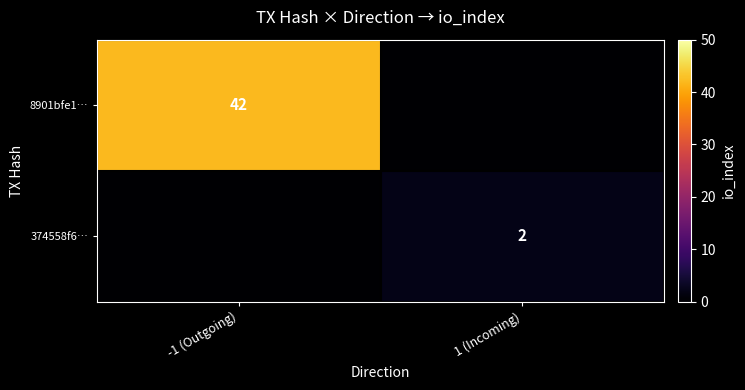

The 374558f6… series shows 0 at 1 (Incoming). True or false?

False